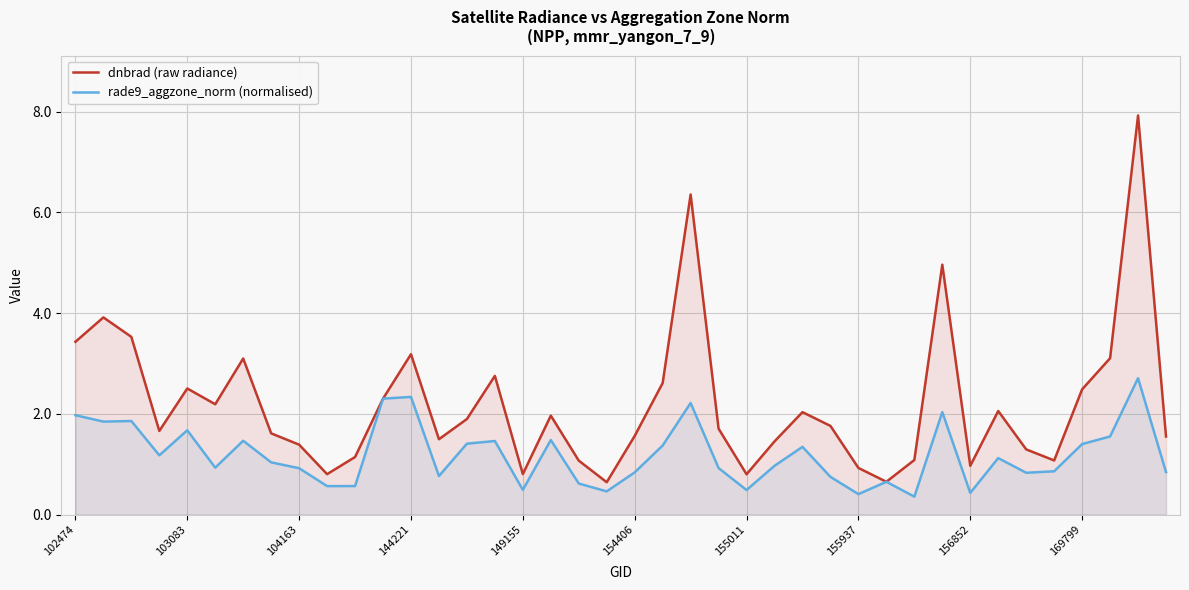

Which category has the lowest value in the rade9_aggzone_norm (normalised) series?

30